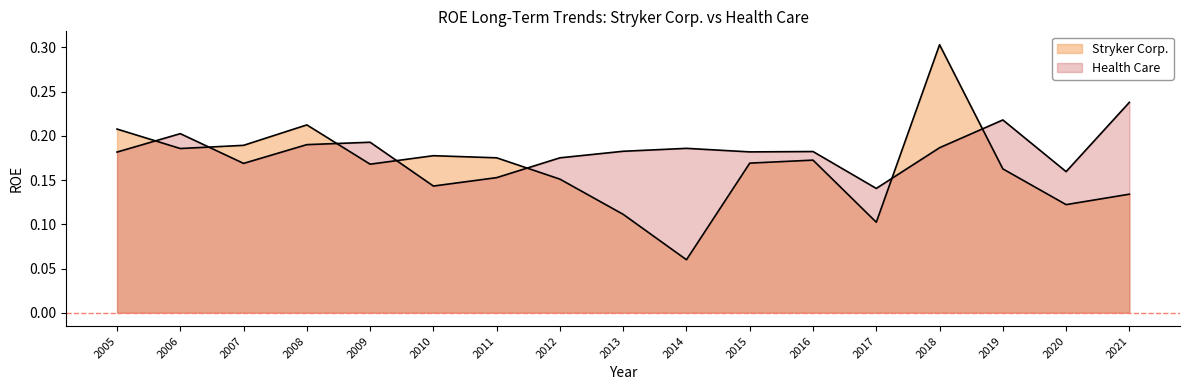

Between which two adjacent categories do Health Care and Stryker Corp. first intersect?

2005 and 2006